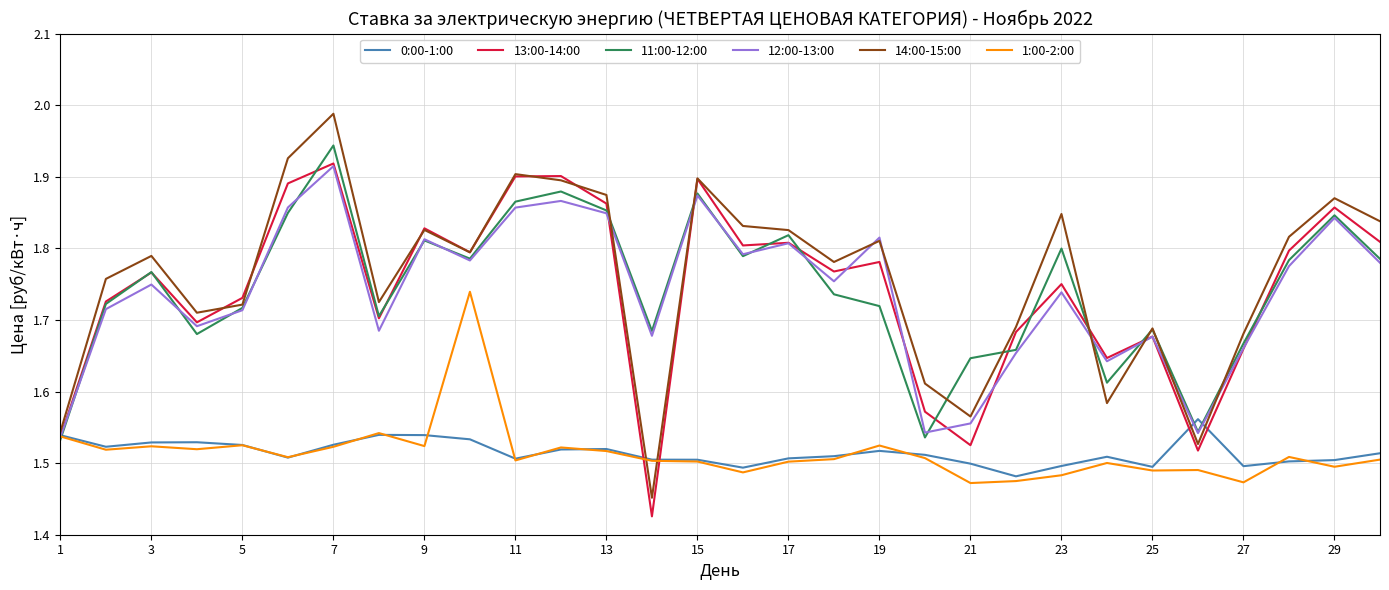

Which series has the widest spread of values?

14:00-15:00